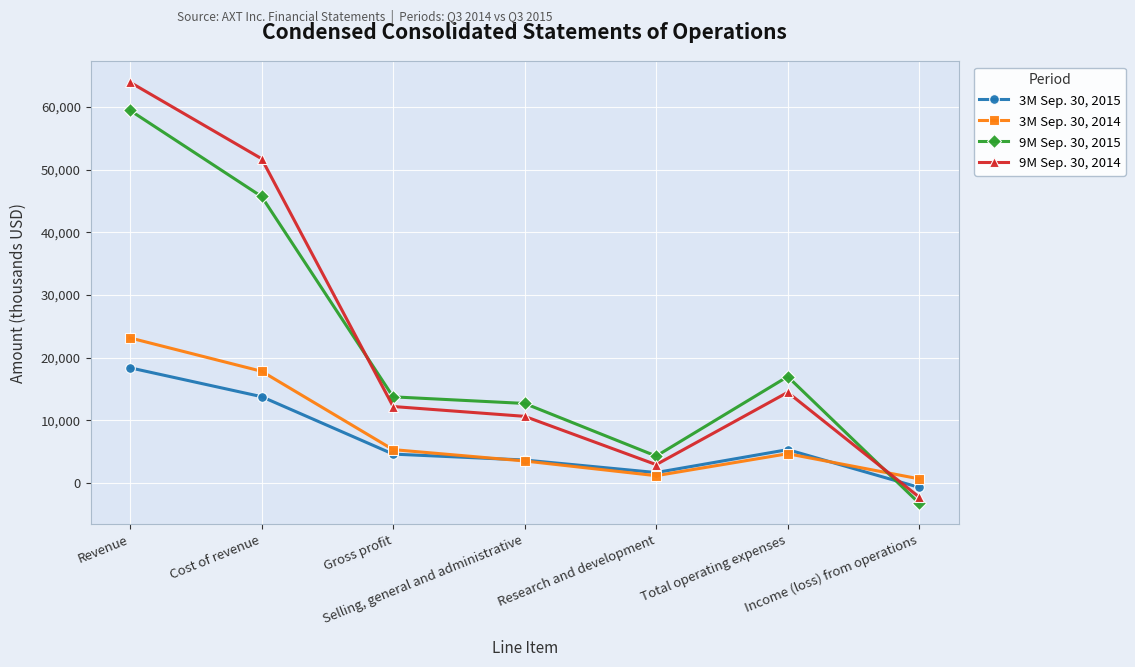

At which label does 9M Sep. 30, 2015 first exceed 13739?

Revenue